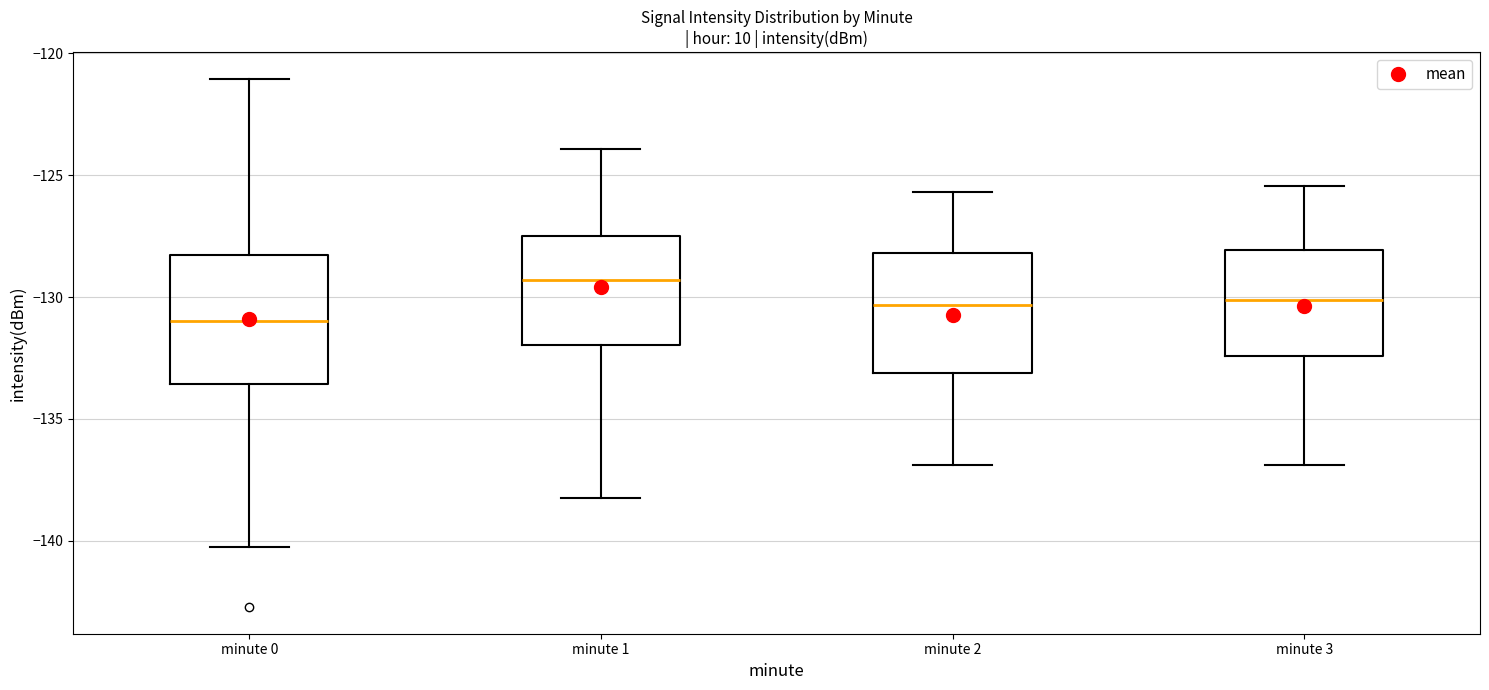

Reading left to right, transcribe this box plot: for each box, give where its median line is, the range the box spans, and where its two whiskers end, as read against the y-axis. The values are not printed on the chart, so give them approximately, as read against the axis.

minute 0: median -131.0, box -133.5 to -128.5, whiskers -140.5 to -121.0
minute 1: median -129.5, box -132.0 to -127.5, whiskers -138.0 to -124.0
minute 2: median -130.5, box -133.0 to -128.0, whiskers -137.0 to -125.5
minute 3: median -130.0, box -132.5 to -128.0, whiskers -137.0 to -125.5